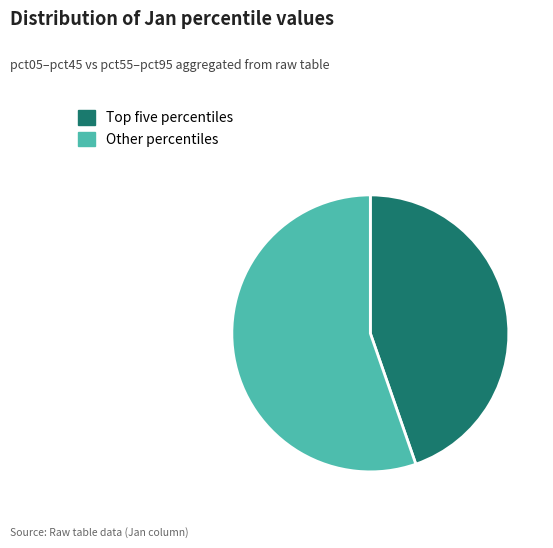

Which category has the smallest portion of the pie?

Top five percentiles